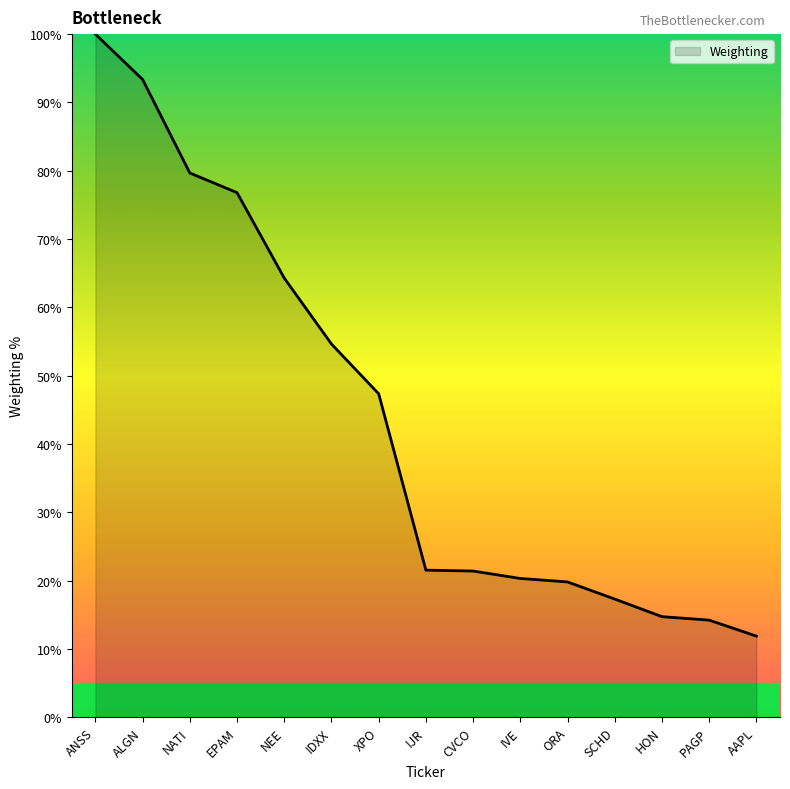

What is the maximum value shown in the chart?

100.0